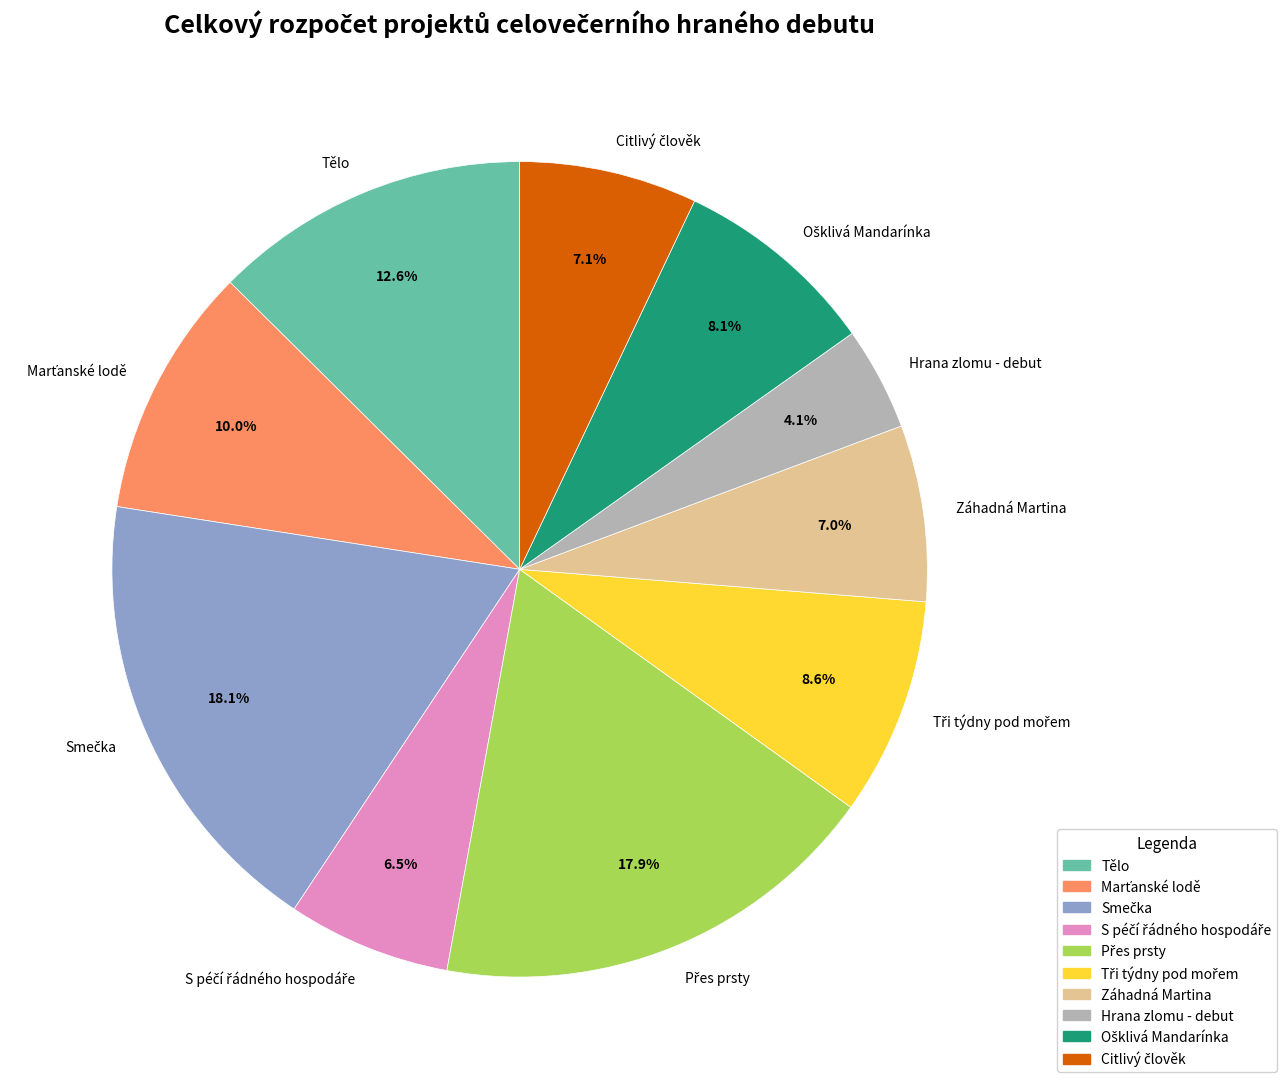

What is the smallest slice in the pie chart?

Hrana zlomu - debut